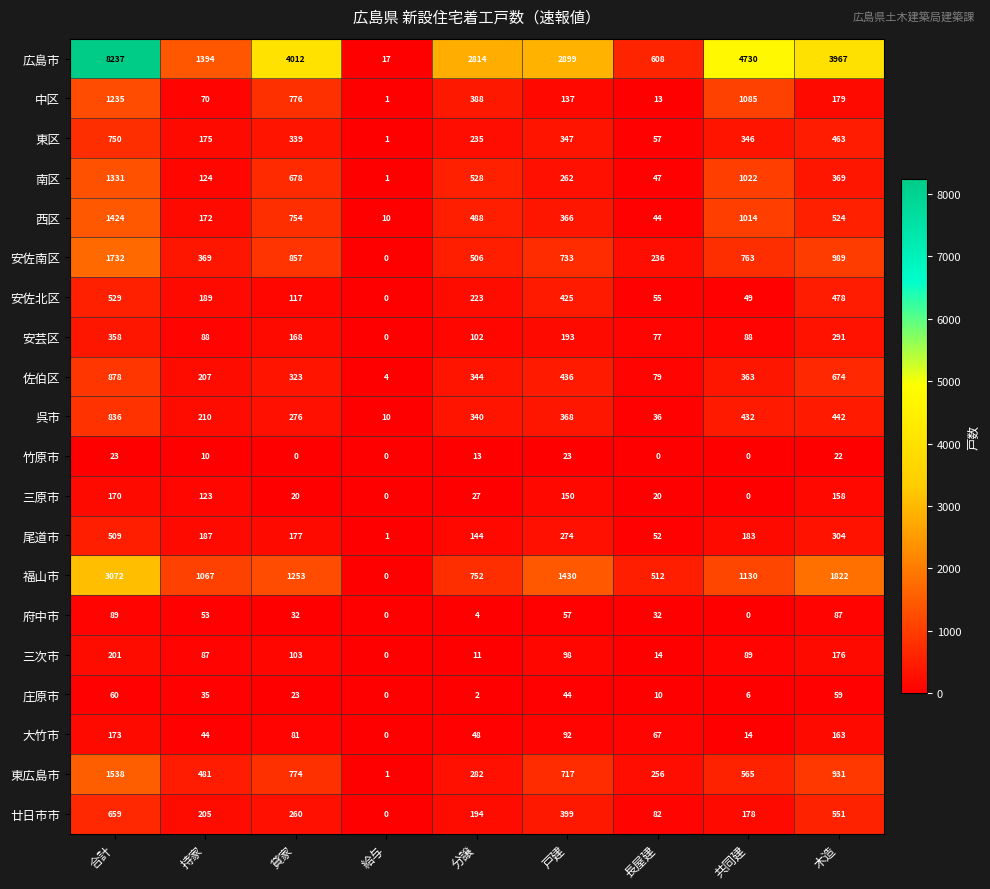

Which category has the lowest value in the 安佐北区 series?

給与